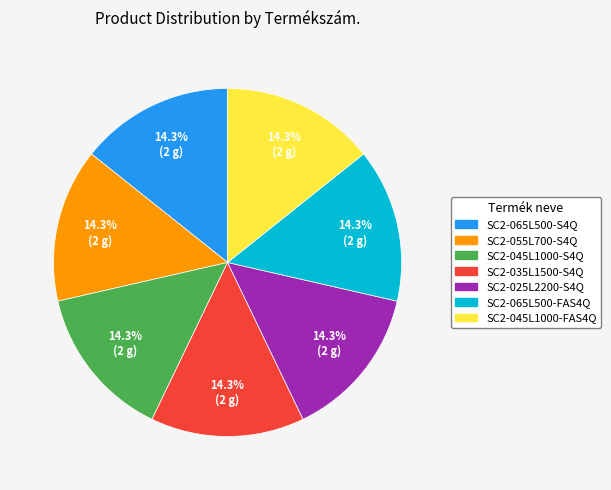

To the nearest percent, what portion does SC2-065L500-FAS4Q represent?

14%